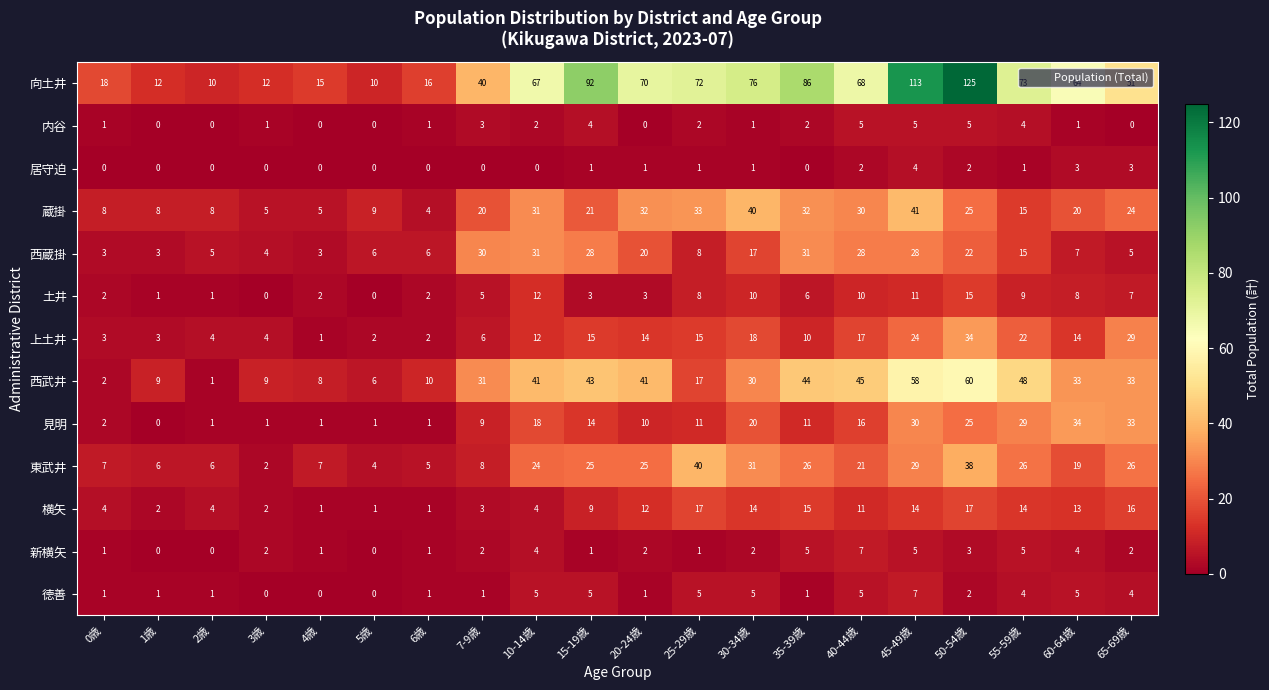

What is the difference between the maximum and minimum values in the 西蔵掛 series?

28